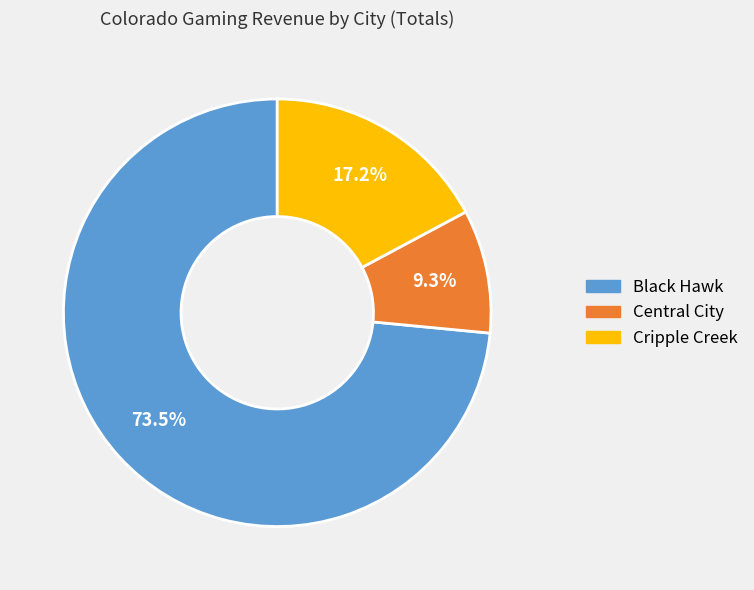

To the nearest percent, what is the average slice percentage?

33%